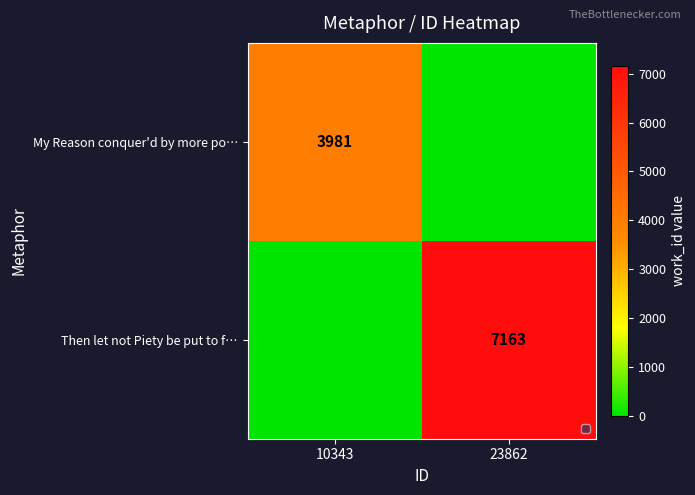

The value of Then let not Piety be put to f… at 23862 is 7163. True or false?

True